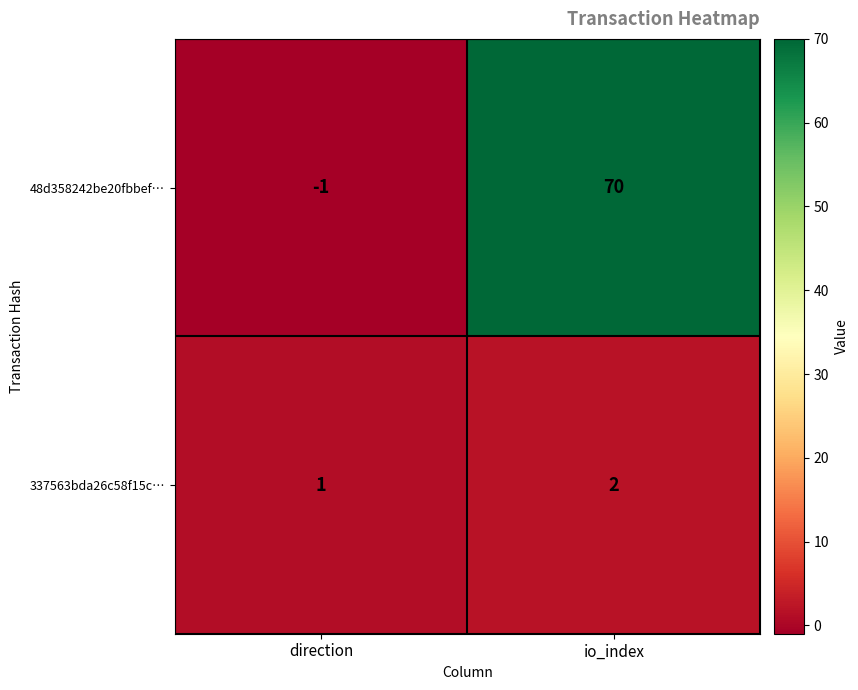

Reading right to left, what are all the values shown in this chart?

48d358242be20fbbef…: 70	-1
337563bda26c58f15c…: 2	1